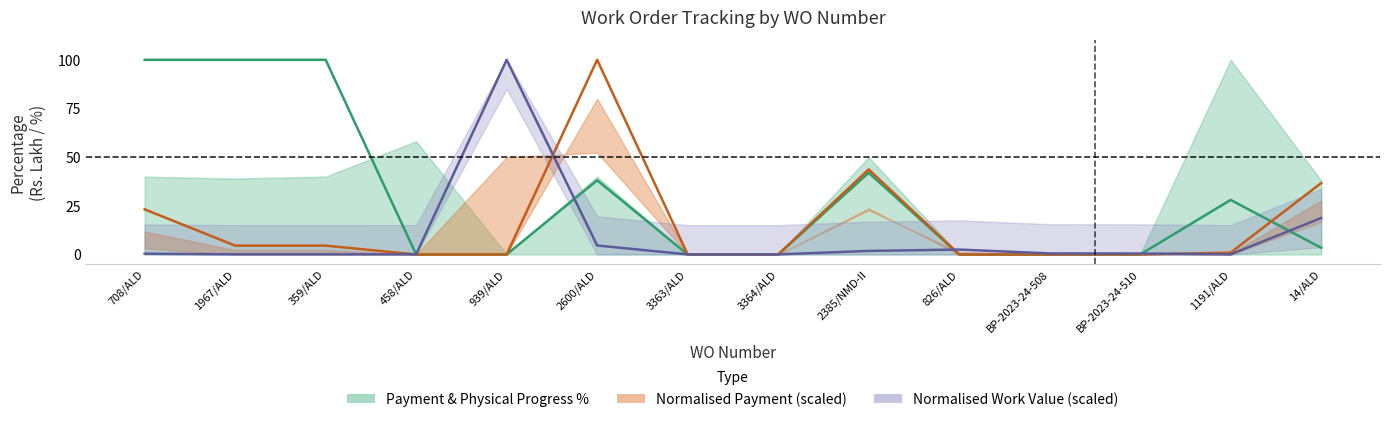

The Payment series shows 0.0 at 3363/ALD. True or false?

True